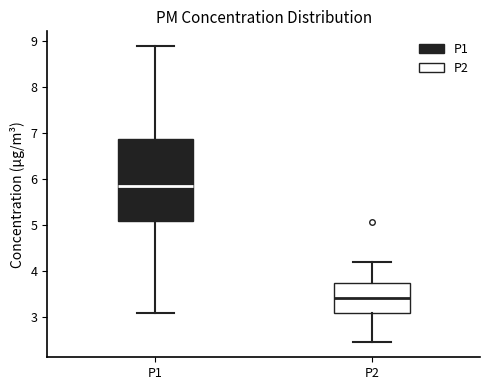

Where is the lower edge of the box for P1 on the y-axis? The values are not printed on the chart, so give them approximately, as read against the axis.

5.1